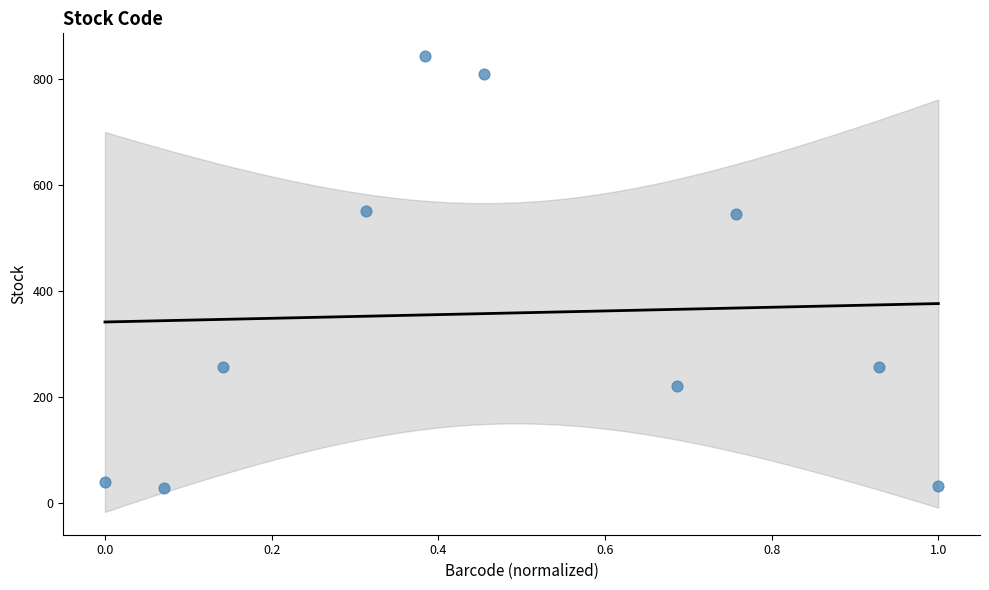

What is the range of Y values (max minus min)?

814